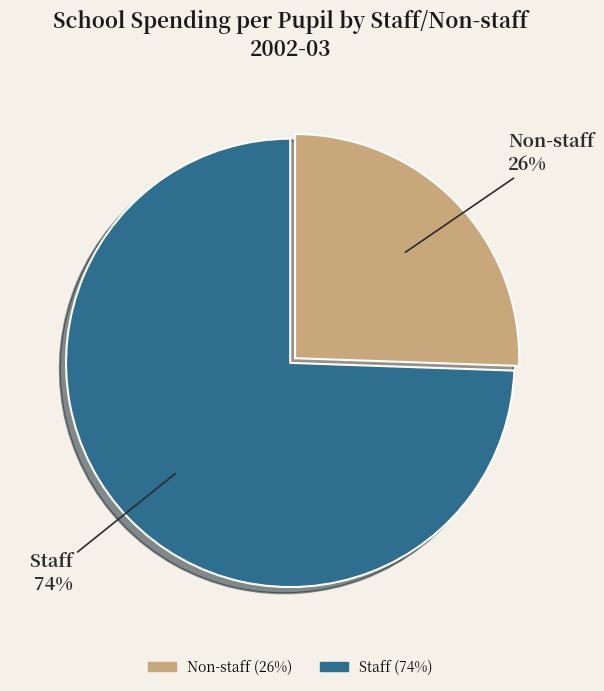

Count the number of slices in the pie.

2